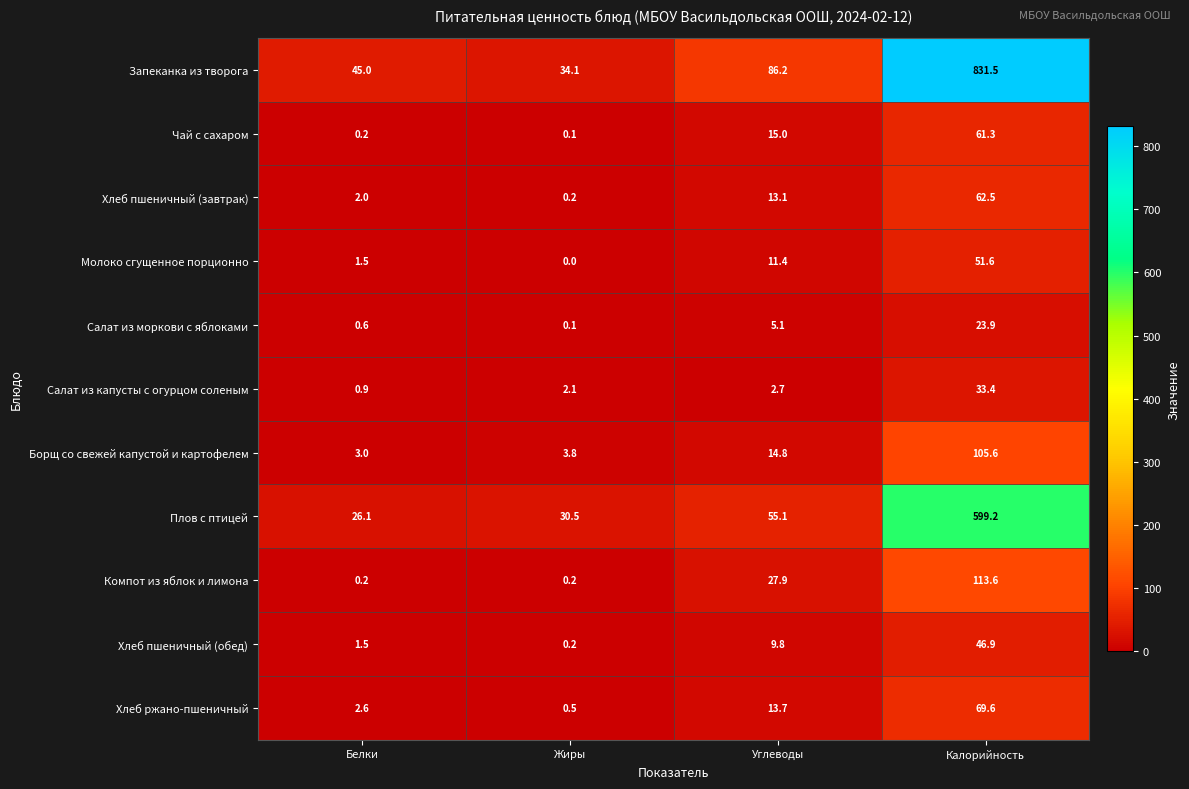

What is the maximum value for Салат из капусты с огурцом соленым?

33.4